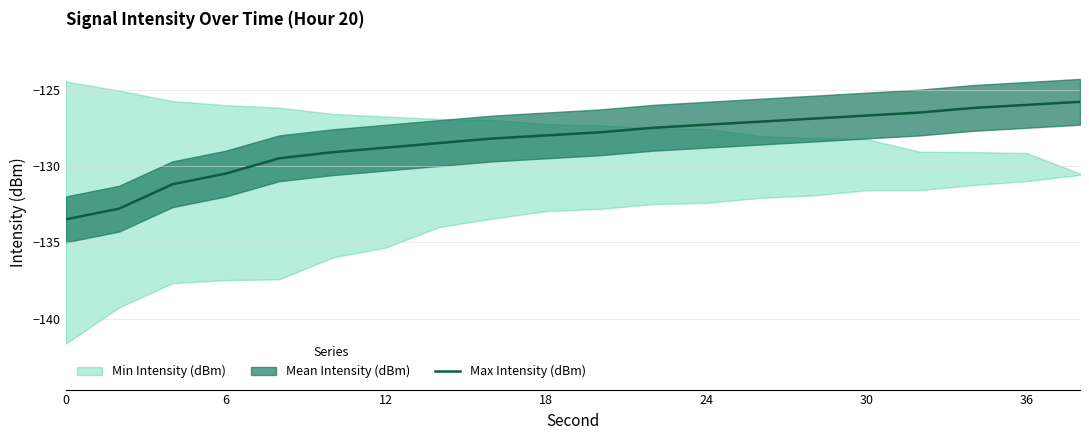

What is the difference between the second highest and second lowest values?

6.8